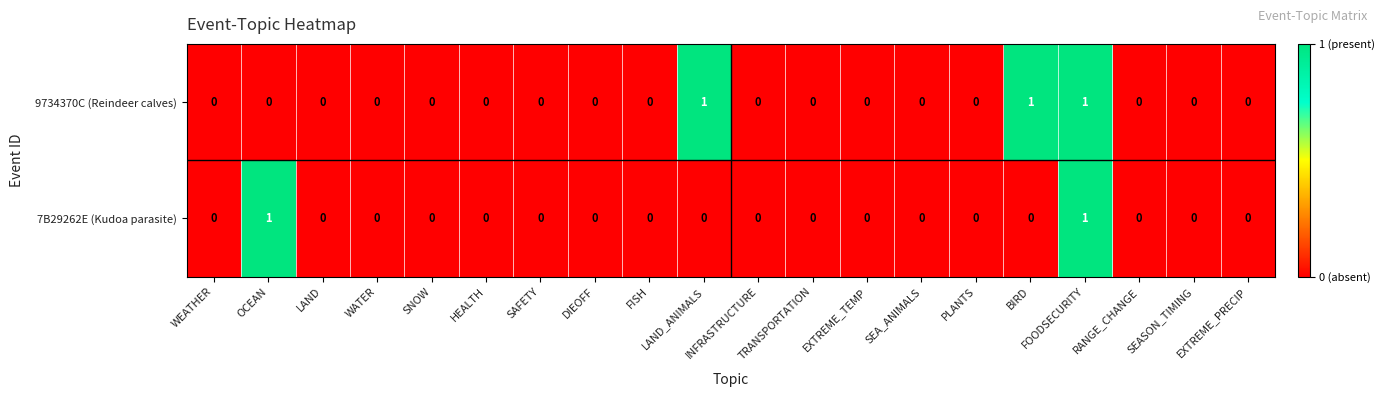

Which series has the largest total across all categories?

9734370C (Reindeer calves)